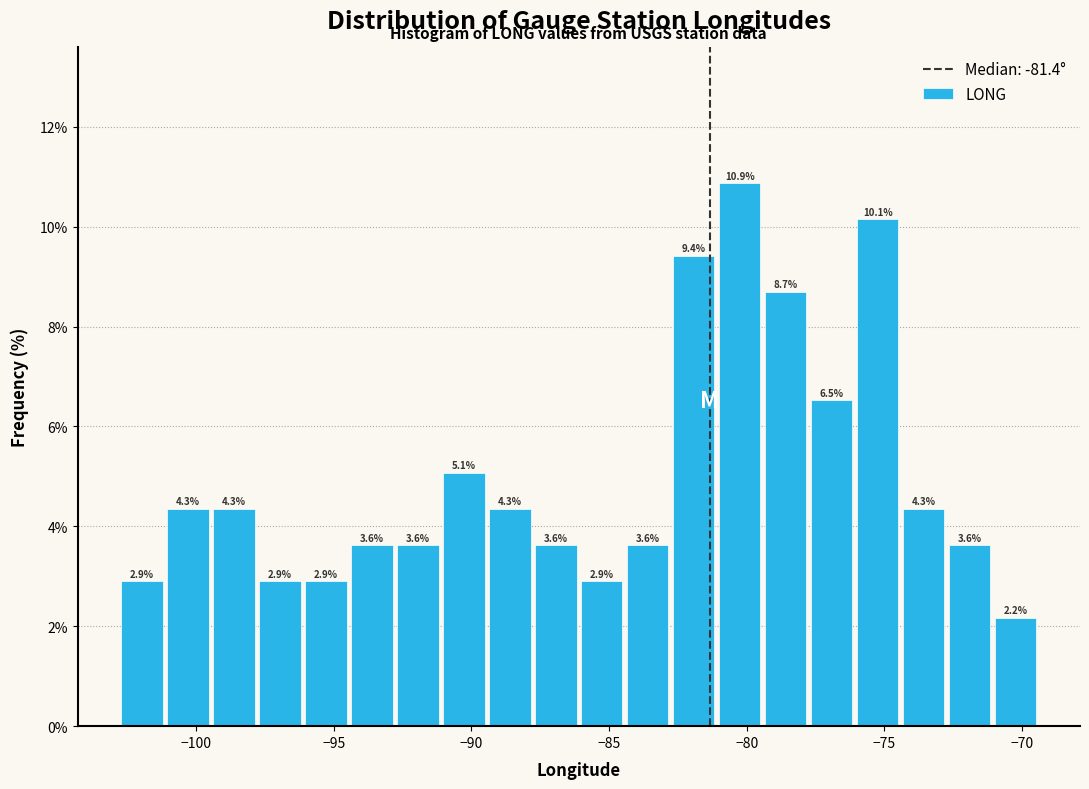

Around what value on the x-axis is the tallest bar? Give the approximate position of its centre, as read against the axis.

-80.5